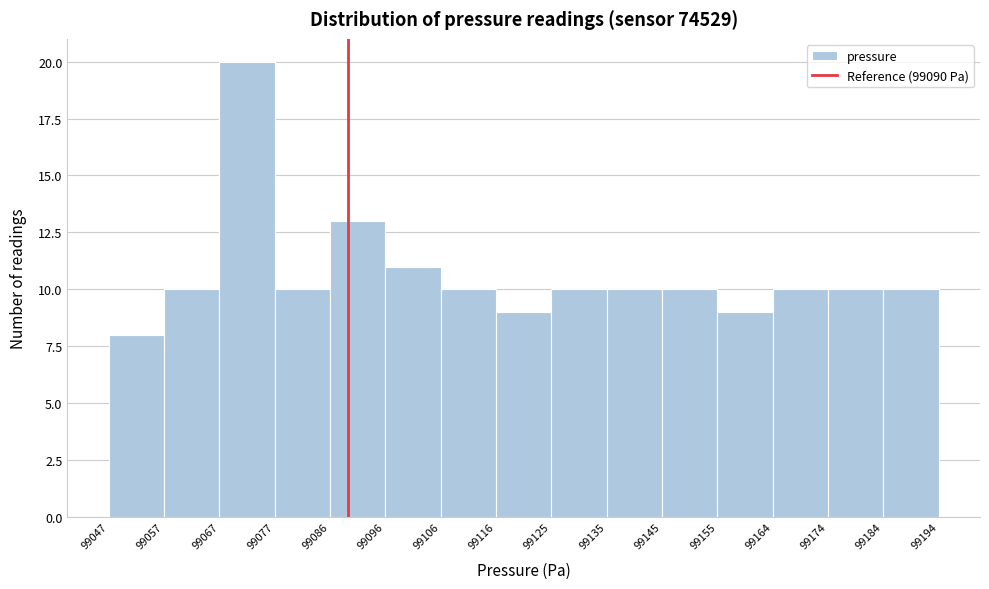

Reading left to right, transcribe this chart: for each bar, give the range it covers on the x-axis and its height. The values are not printed on the chart, so give them approximately, as read against the axis.

99047 to 99057: 8
99057 to 99067: 10
99067 to 99077: 20
99077 to 99086: 10
99086 to 99096: 13
99096 to 99106: 11
99106 to 99116: 10
99116 to 99125: 9
99125 to 99135: 10
99135 to 99145: 10
99145 to 99155: 10
99155 to 99164: 9
99164 to 99174: 10
99174 to 99184: 10
99184 to 99194: 10